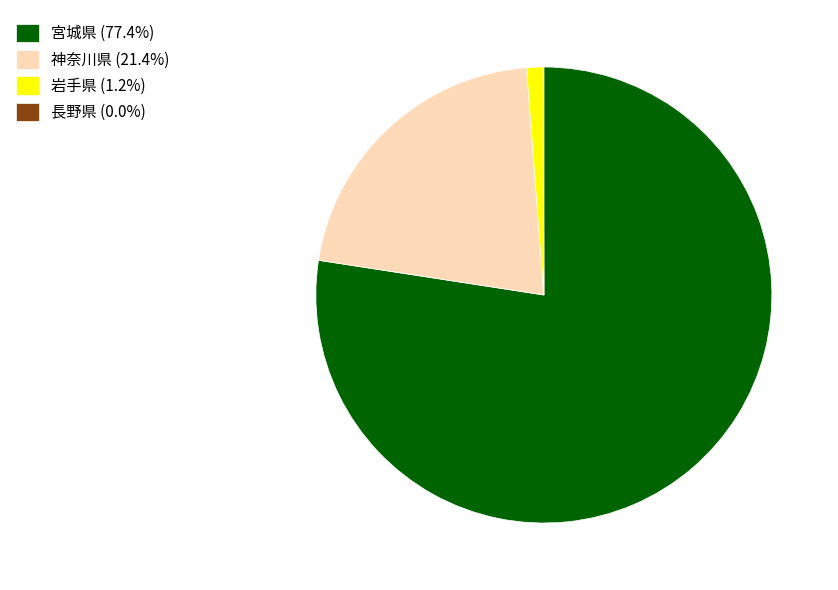

Which has a higher value, 宮城県 or 岩手県?

宮城県